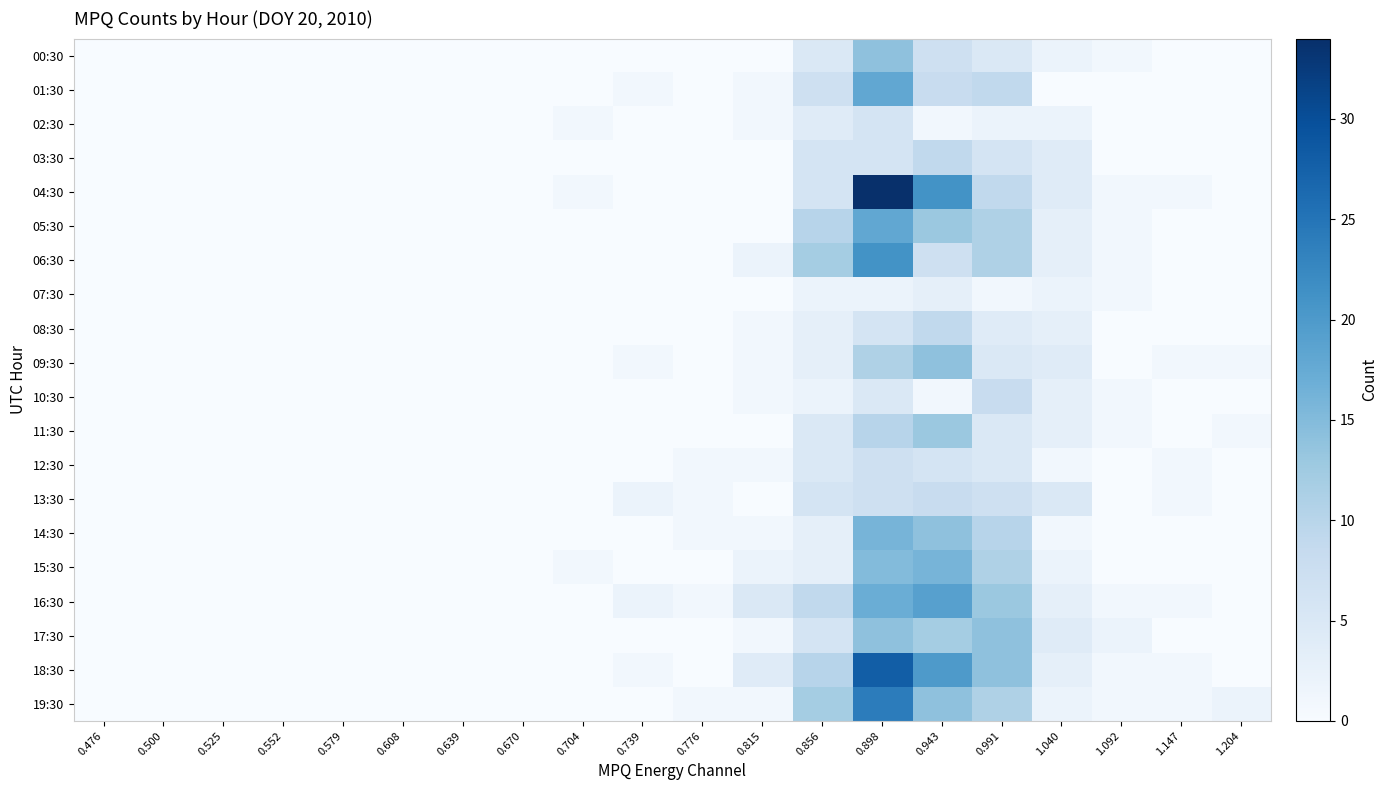

What is the difference between the highest and lowest values at 1.204?

2